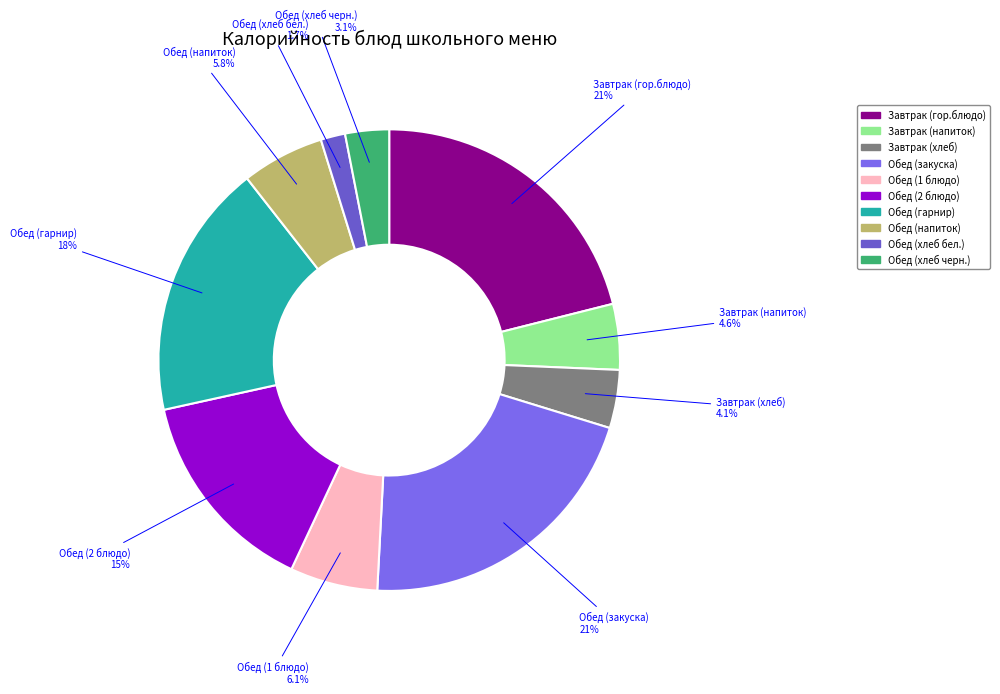

Count the number of slices in the pie.

10